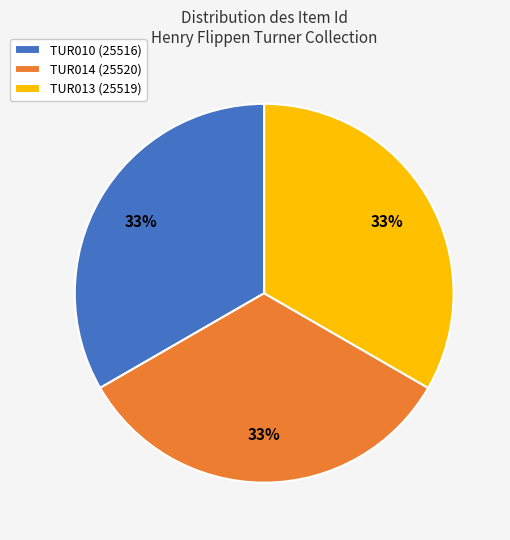

Does TUR013 (25519) represent more than half of the total?

No